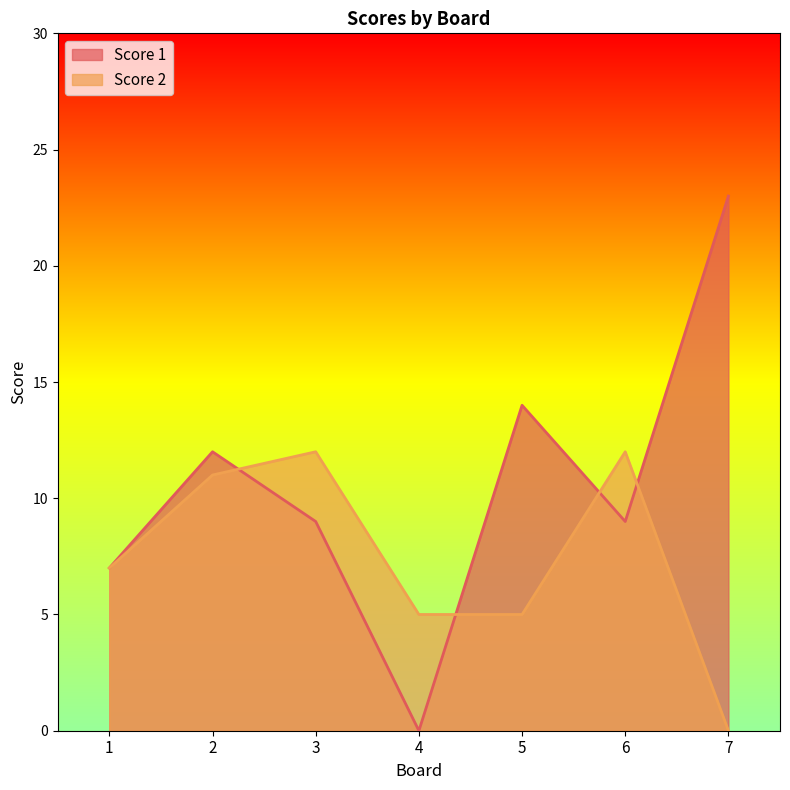

Where is the first local maximum for Score 2?

3